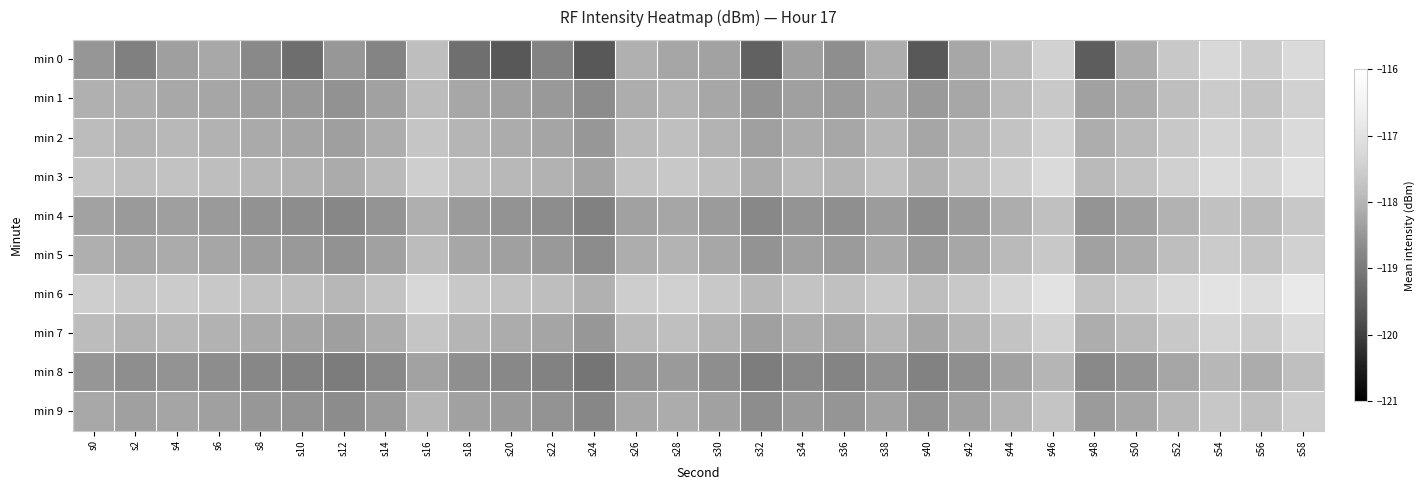

Rank the series at s18 from highest to lowest value.

min 6, min 3, min 2, min 7, min 1, min 5, min 9, min 4, min 8, min 0